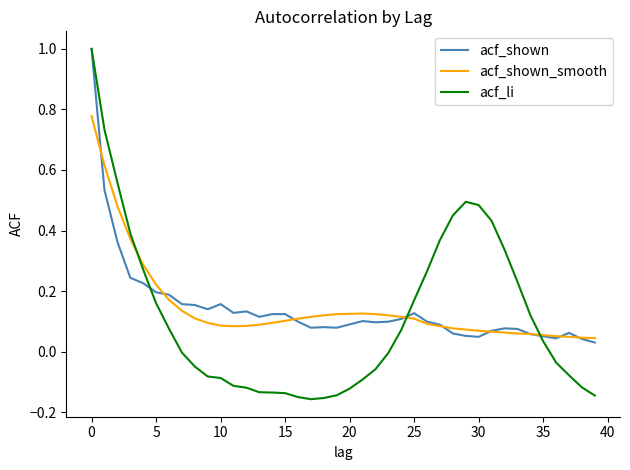

Which series has the widest spread of values?

acf_li